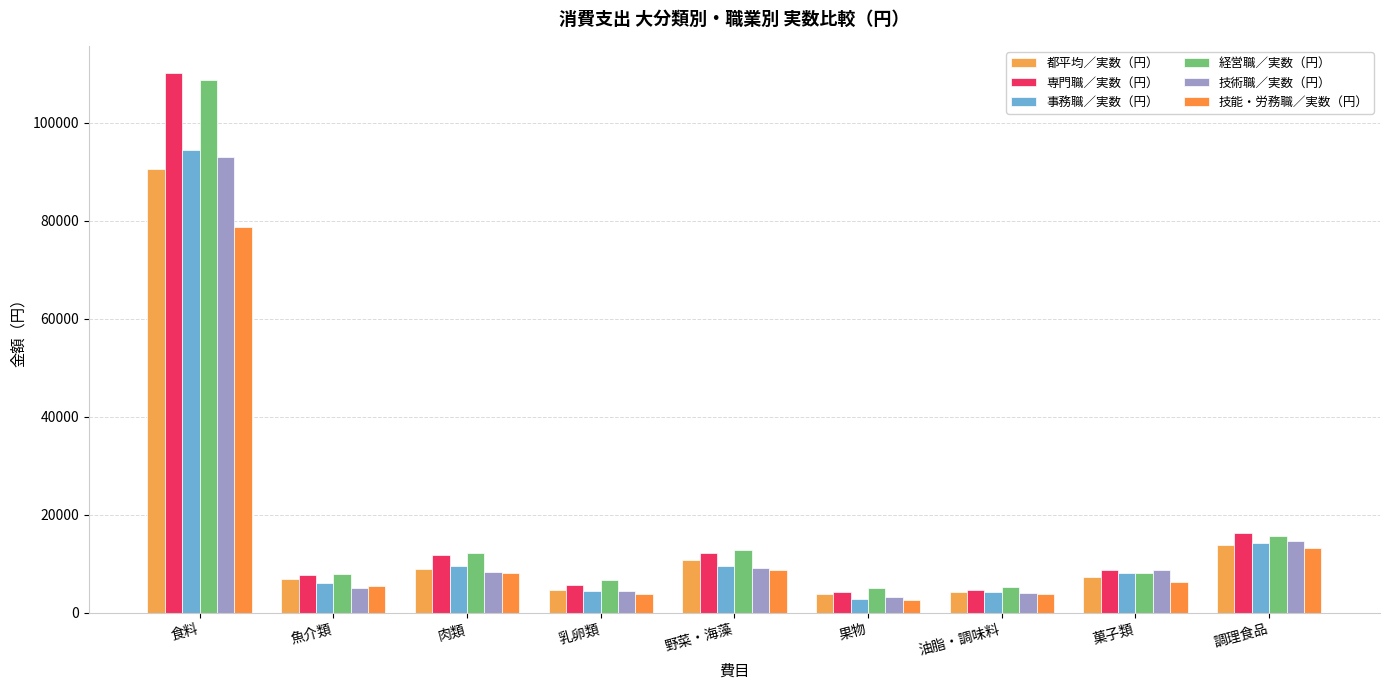

Is it true that 事務職／実数（円） equals 6109 at 魚介類?

True